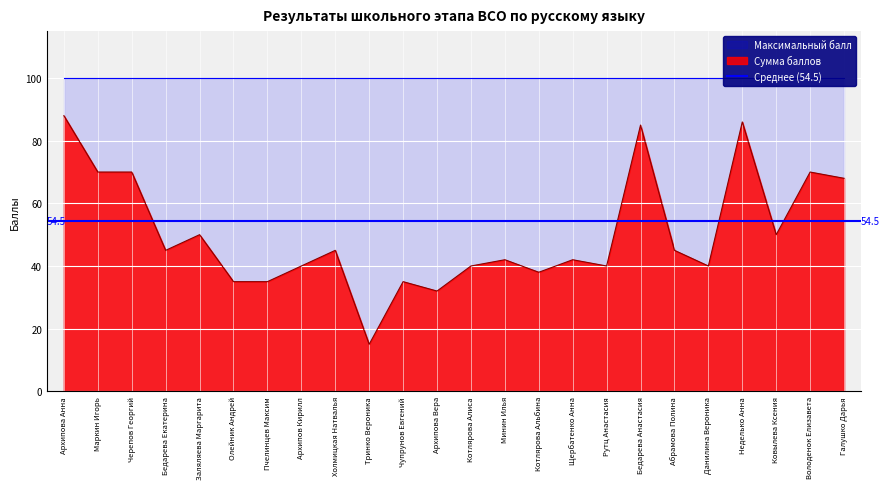

What is the label of the 1st point from the right?

Галушко Дарья